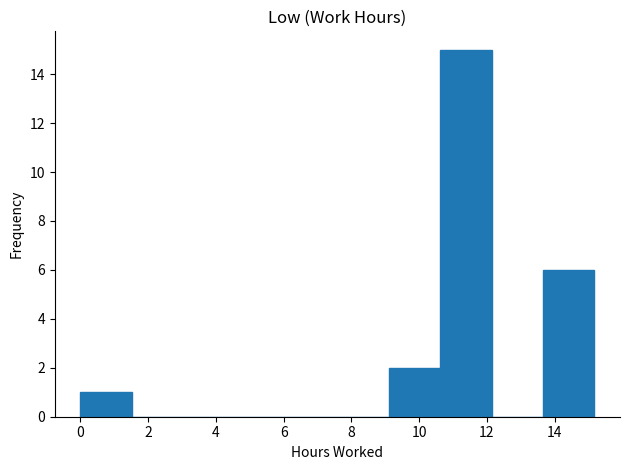

How tall is the bar that spans 13.6 to 15.2 on the x-axis? Neither the bar edges nor the heights are printed on the chart, so give them approximately, as read against the axes.

6